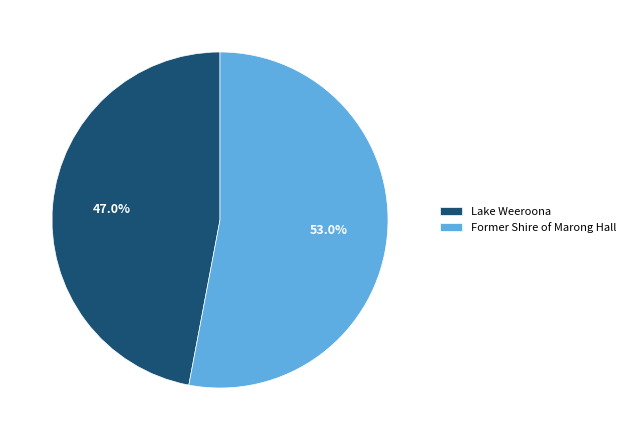

Combined, do Lake Weeroona and Former Shire of Marong Hall account for over 50%?

Yes